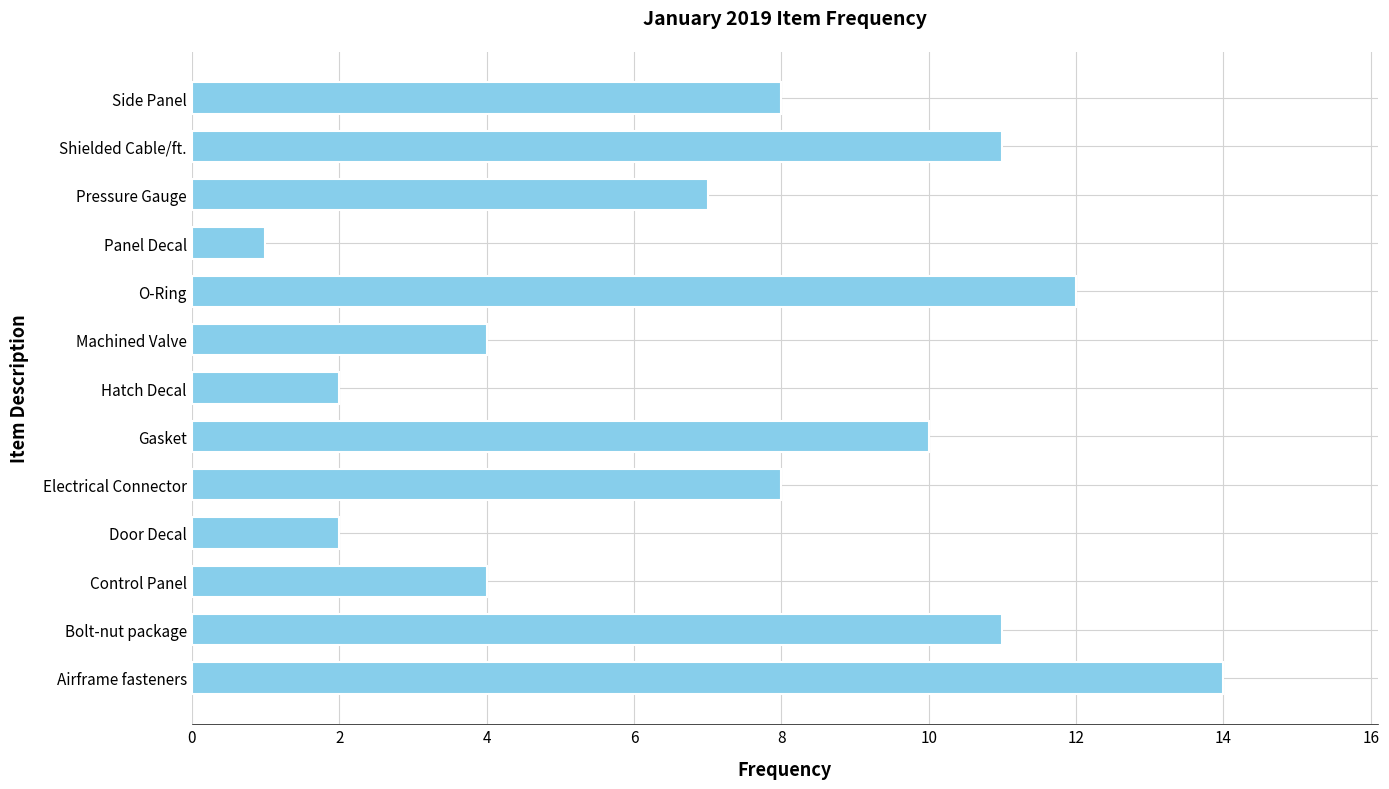

What is the average value?

7